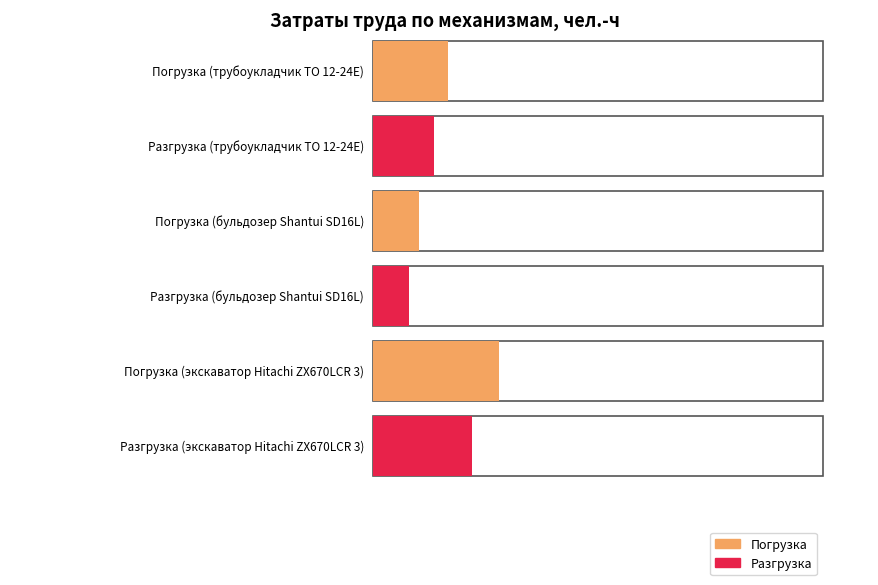

What is the sum of all Погрузка values?

22.5